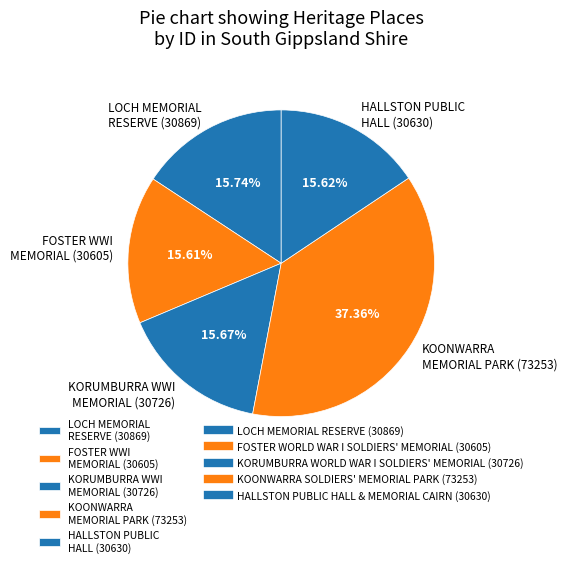

Does any single category account for the majority?

No